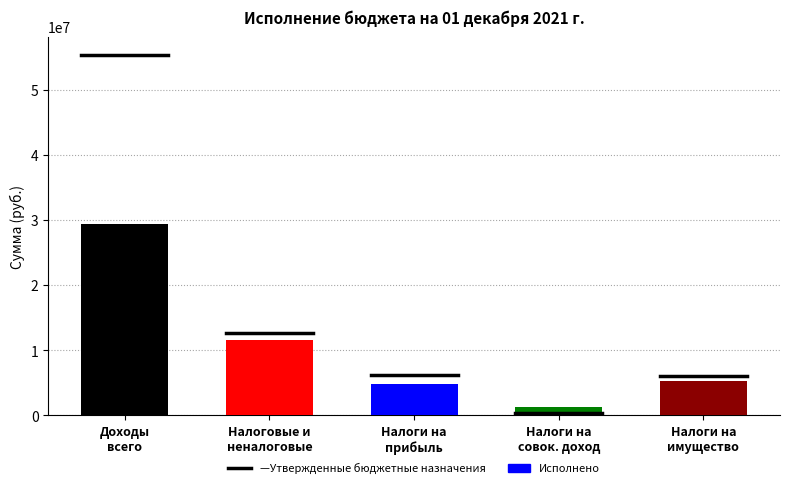

What is the change in value from Доходы
всего to Налоги на
имущество?

-24067418.7